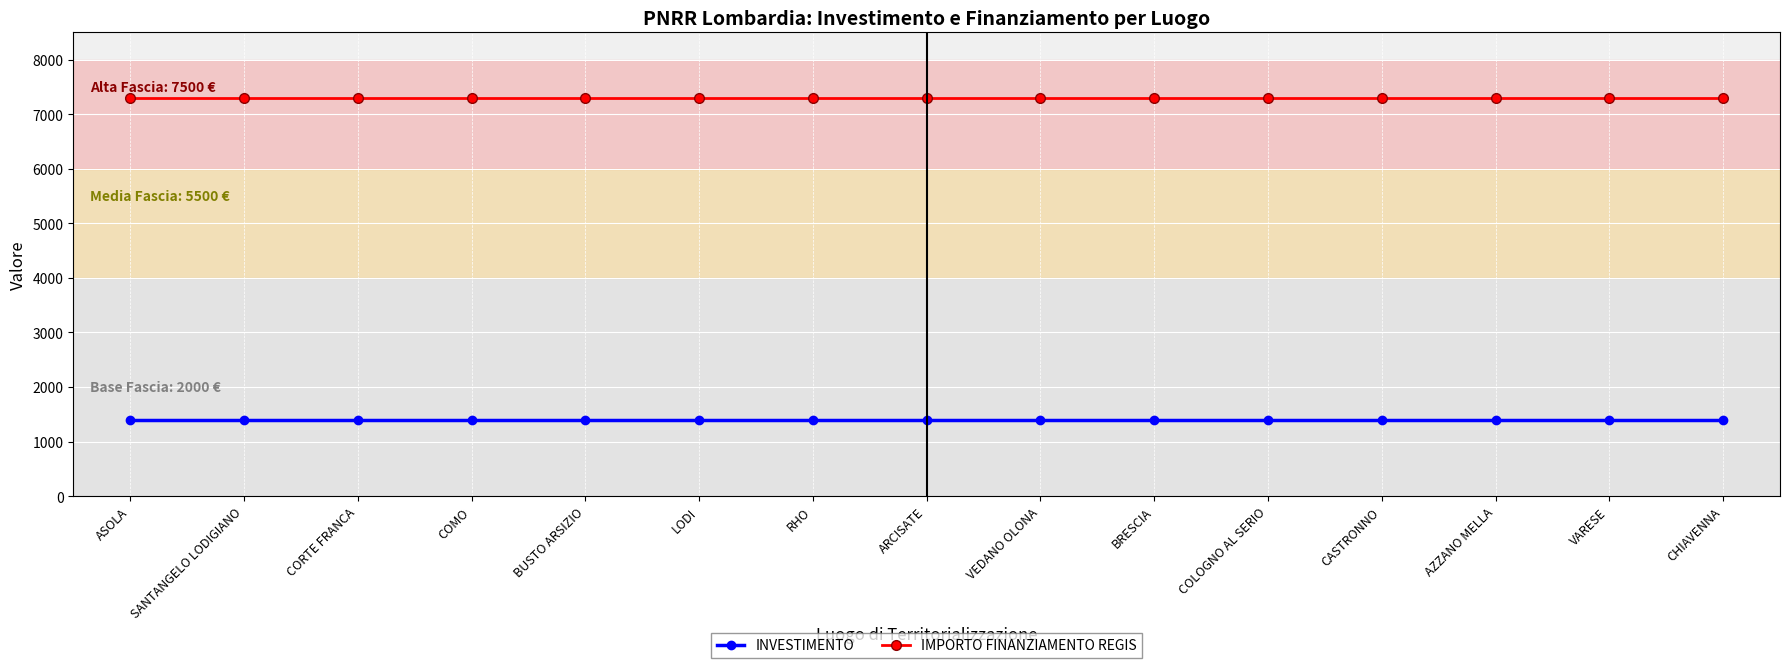

What is the value of the INVESTIMENTO point at the 10th from the left?

1400